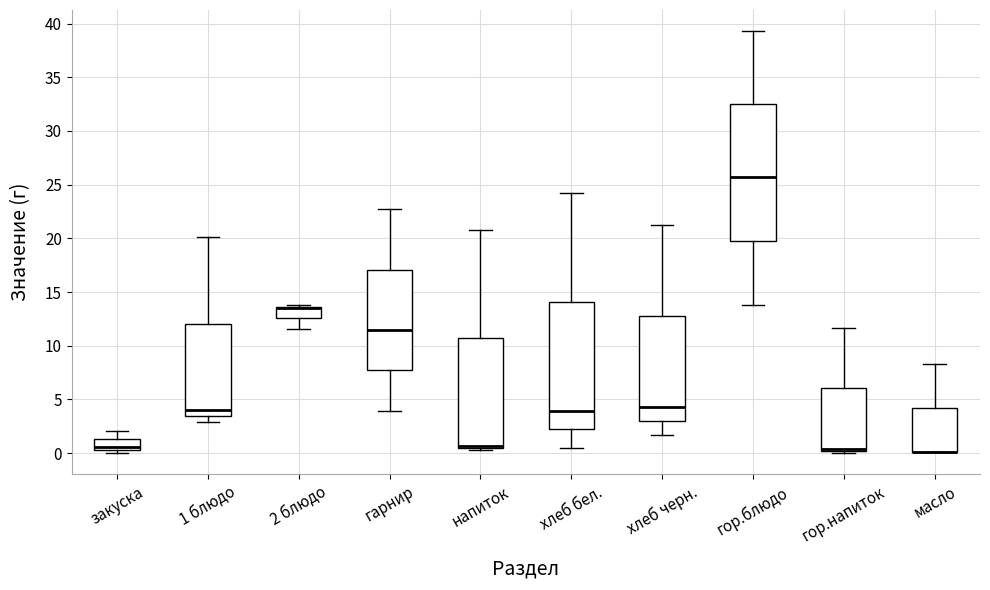

Where does the lower whisker of the box for 2 блюдо end on the y-axis? The values are not printed on the chart, so give them approximately, as read against the axis.

11.5